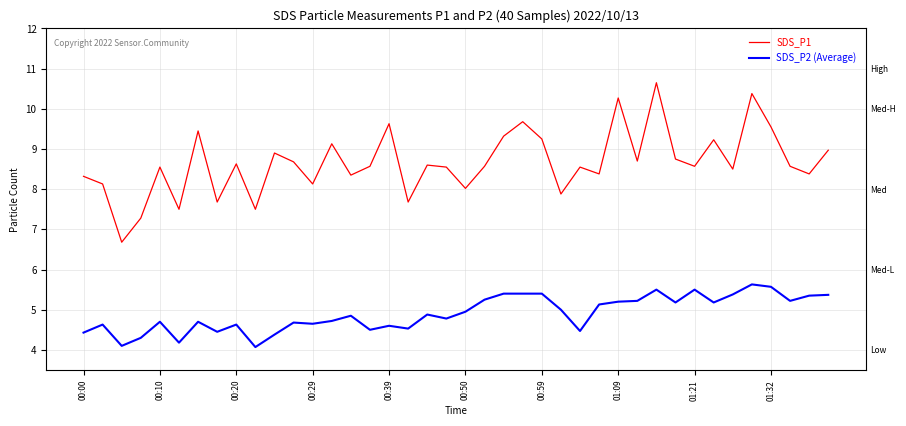

Which series has the largest total across all categories?

SDS_P1